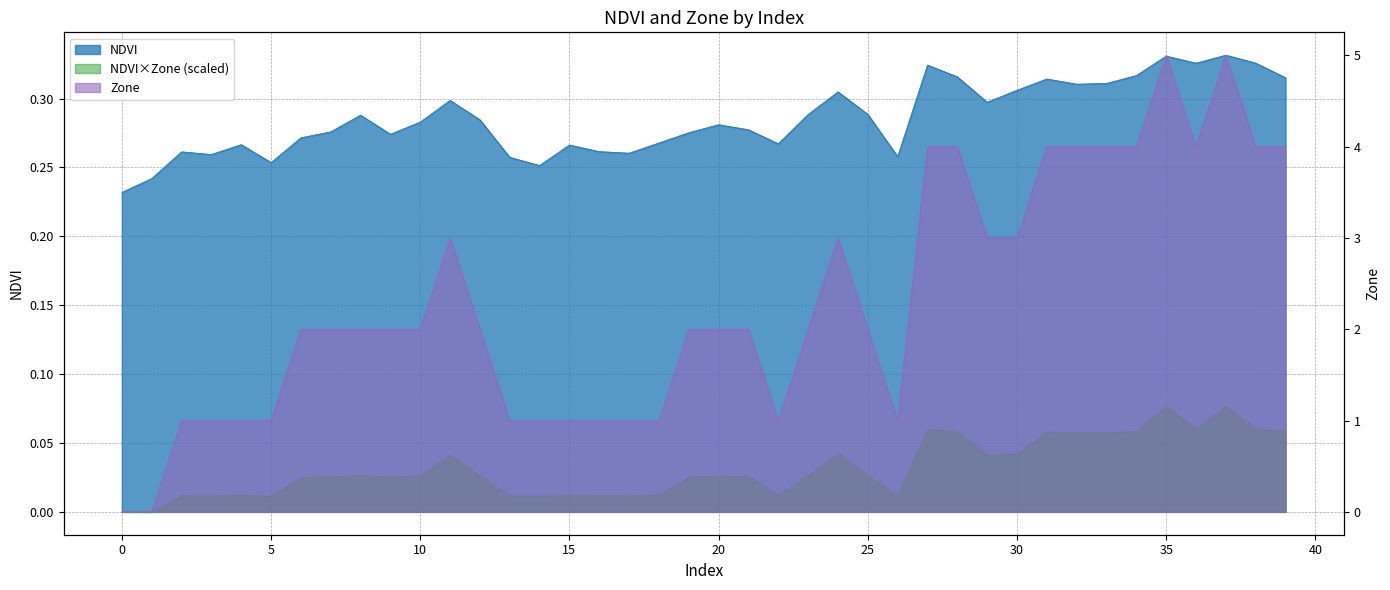

What is the value of the Zone point at the 12th from the left?

3.0